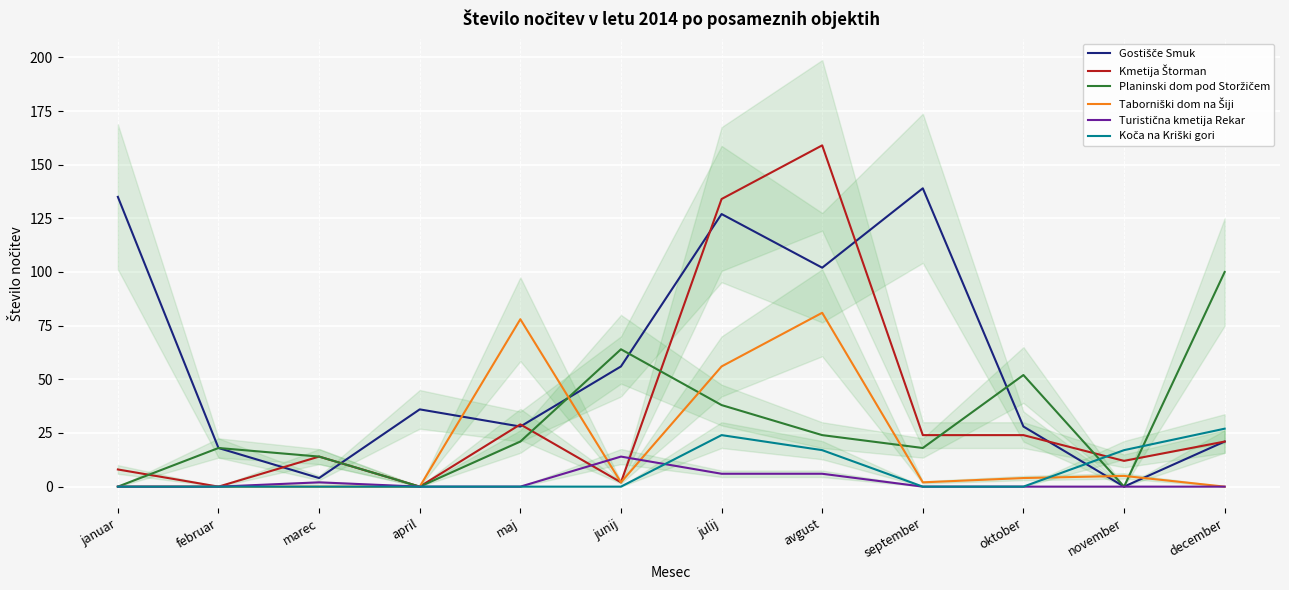

Rank the series by their maximum value, from lowest to highest.

Turistična kmetija Rekar, Koča na Kriški gori, Taborniški dom na Šiji, Planinski dom pod Storžičem, Gostišče Smuk, Kmetija Štorman